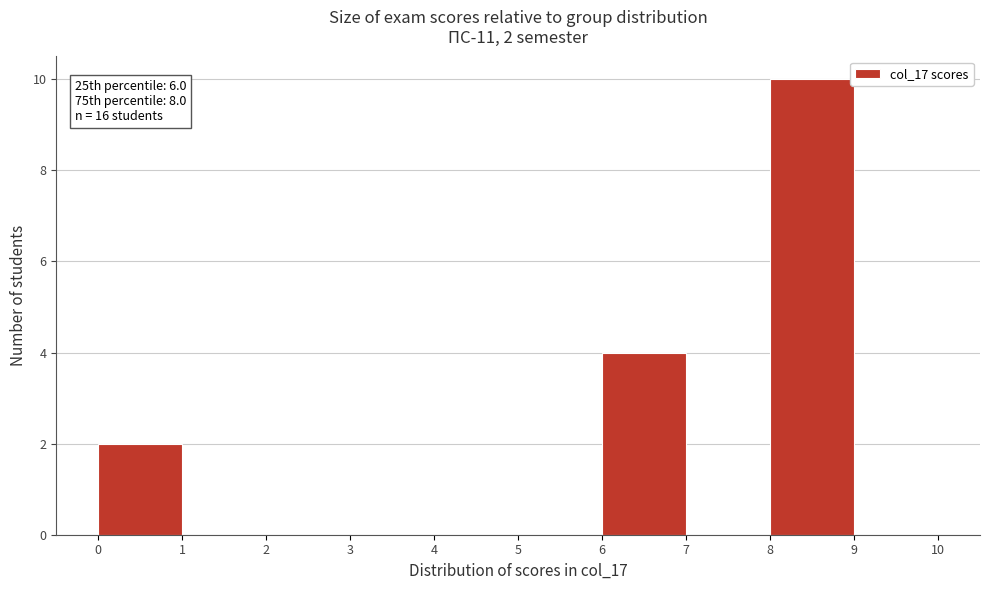

Over which range of the x-axis is the bar tallest?

8 to 9